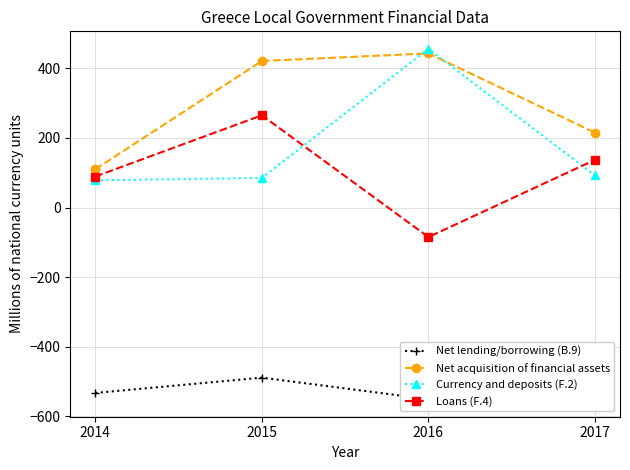

True or false: Net lending/borrowing (B.9) has a value of -489 at 2015.

True